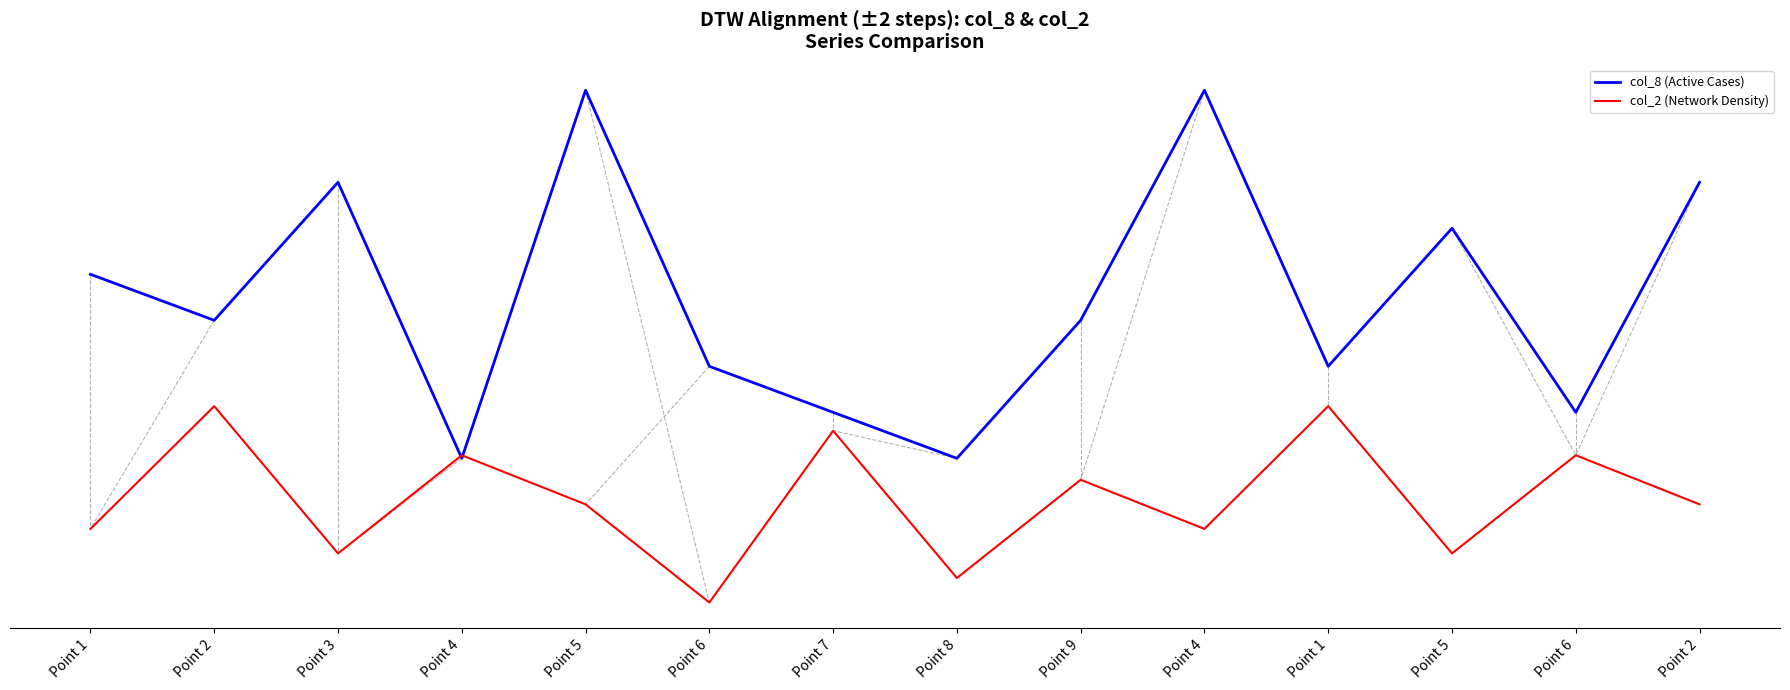

What is the value of the col_2 (Network Density) point at the 9th from the left?

4.8